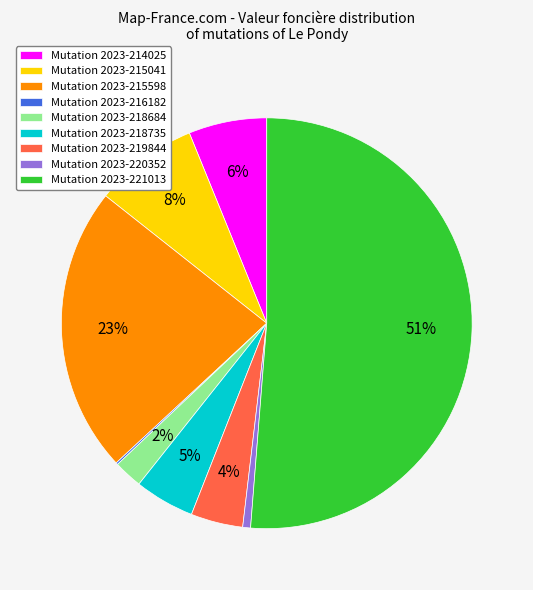

The Mutation 2023-221013 slice represents 38% of the pie. True or false?

False